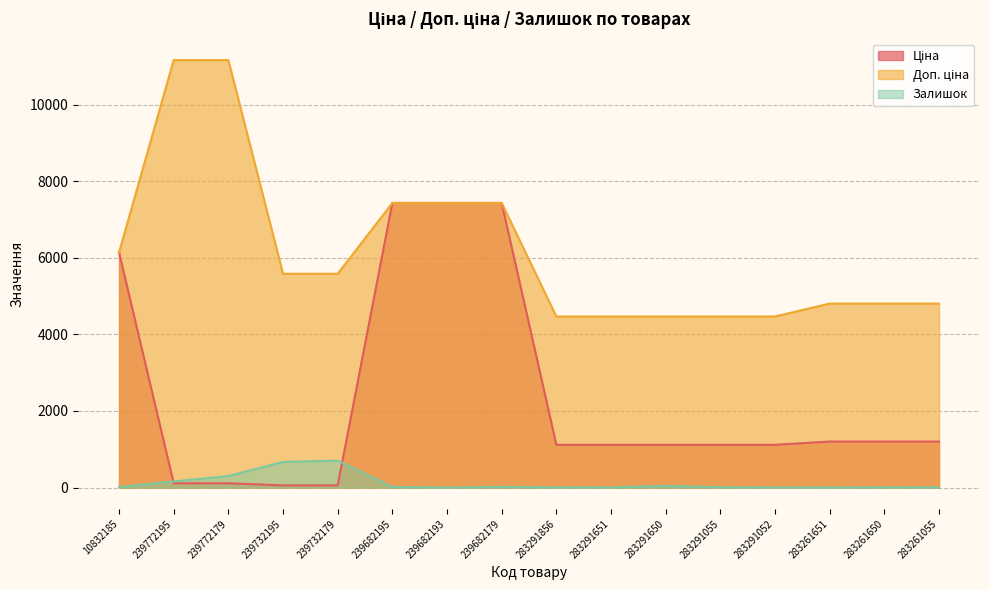

Which category has the lowest value in the Доп. ціна series?

283291856